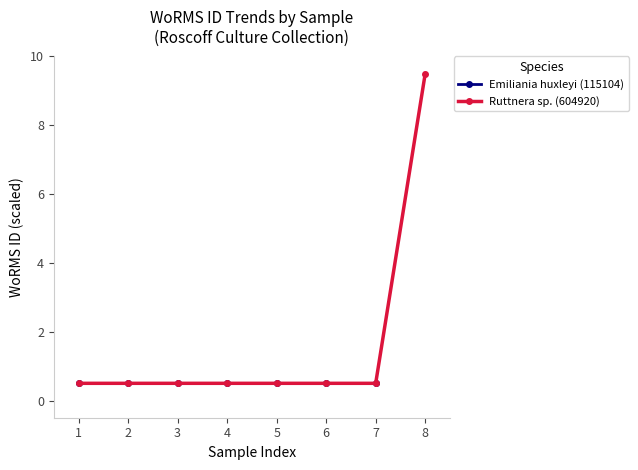

The value at RCC2611 is 0.2. True or false?

False